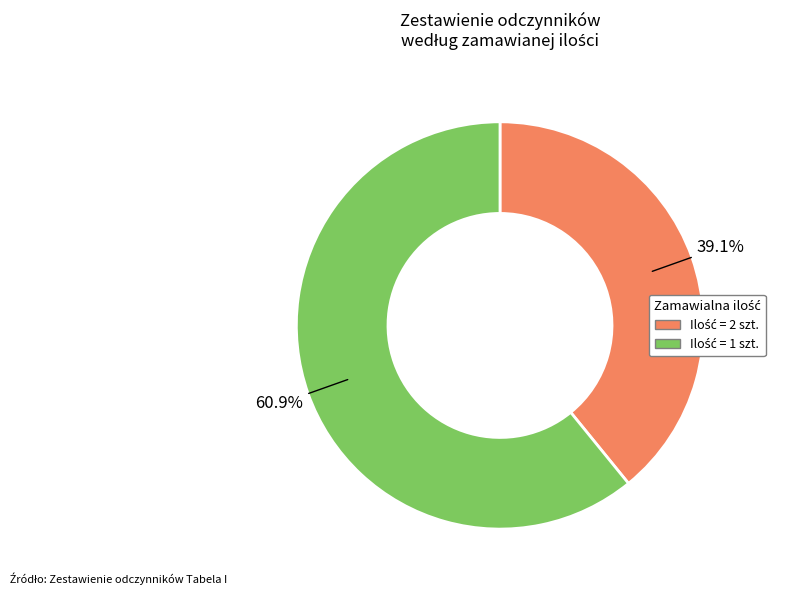

Is there any slice that represents more than half of the pie?

Yes